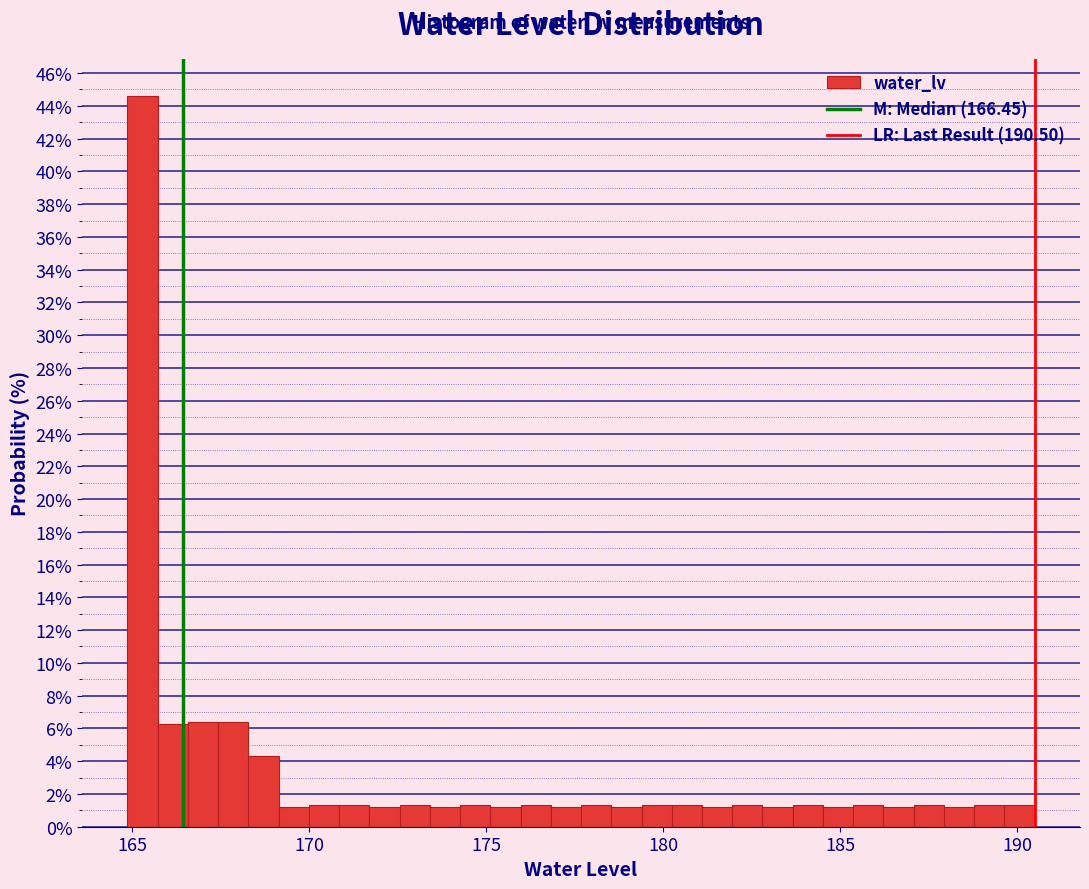

Read against the x-axis, roughly where is the centre of the tallest bar?

165.5